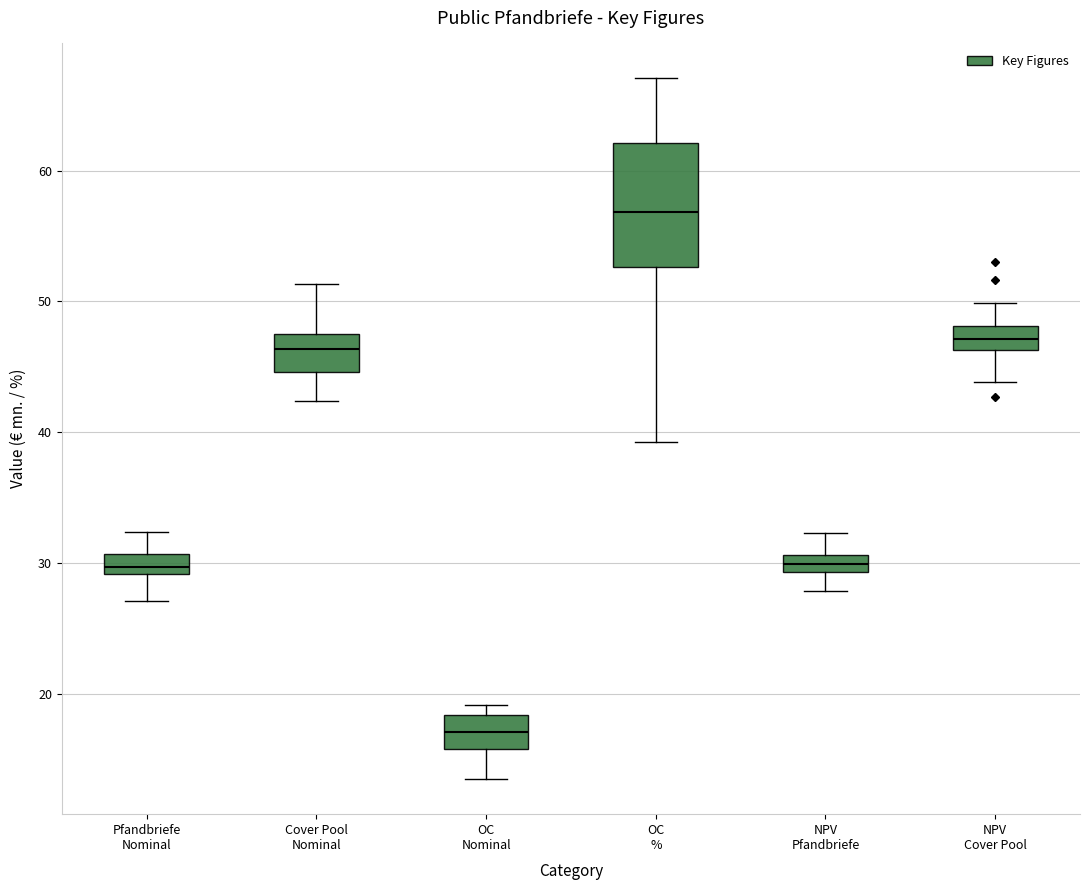

Which box is the tallest, from its lower edge to its upper edge?

OC %